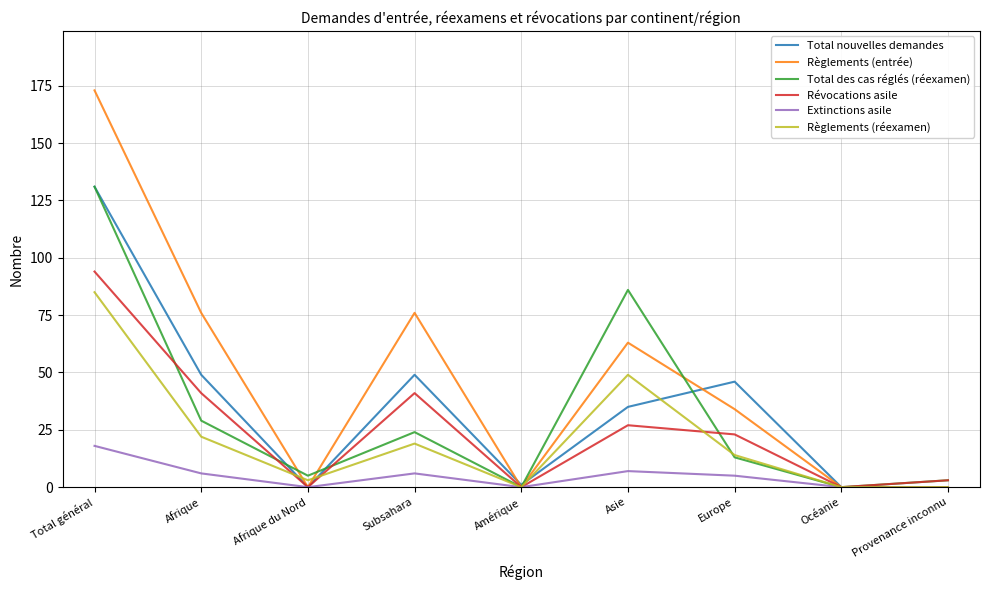

At which category is the sum across all series the highest?

Total général